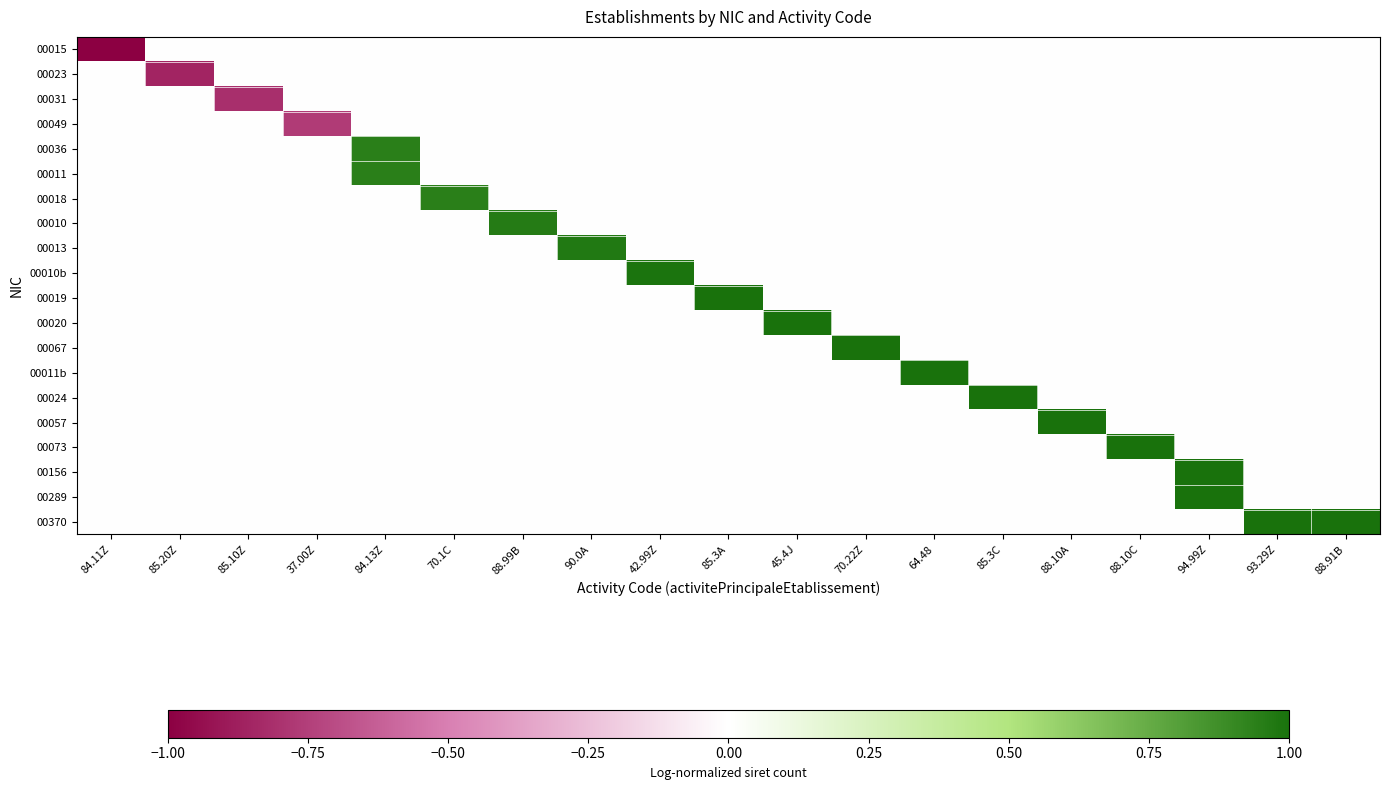

Which series has the widest spread of values?

00015